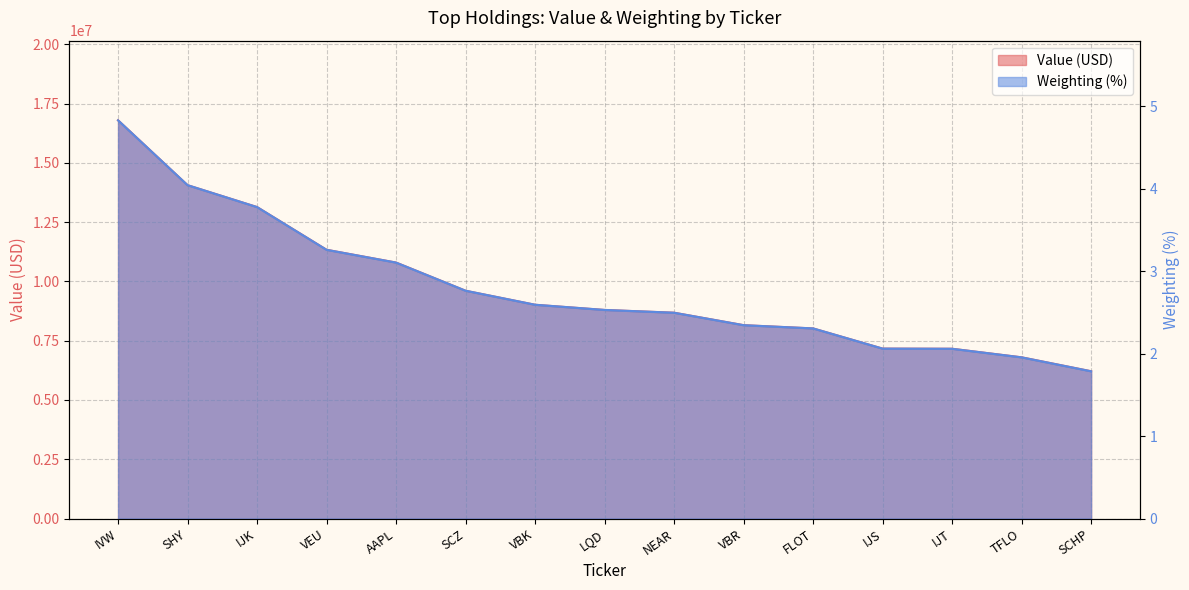

What is the label of the 6th point from the right?

VBR